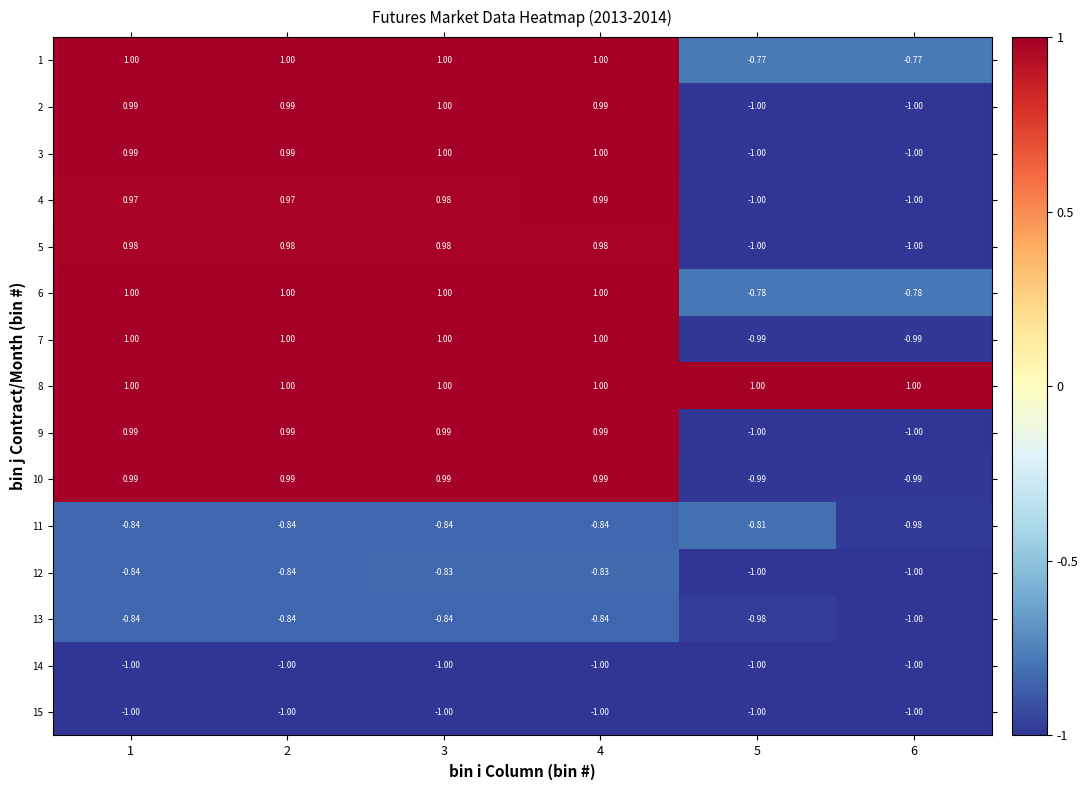

Is the value of 5 at 3 greater than the value of 6 at 2?

No